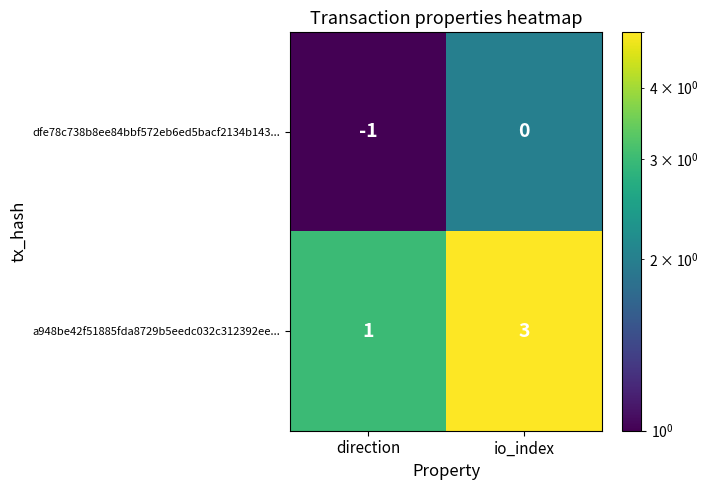

What is the difference between the highest and lowest values at direction?

2